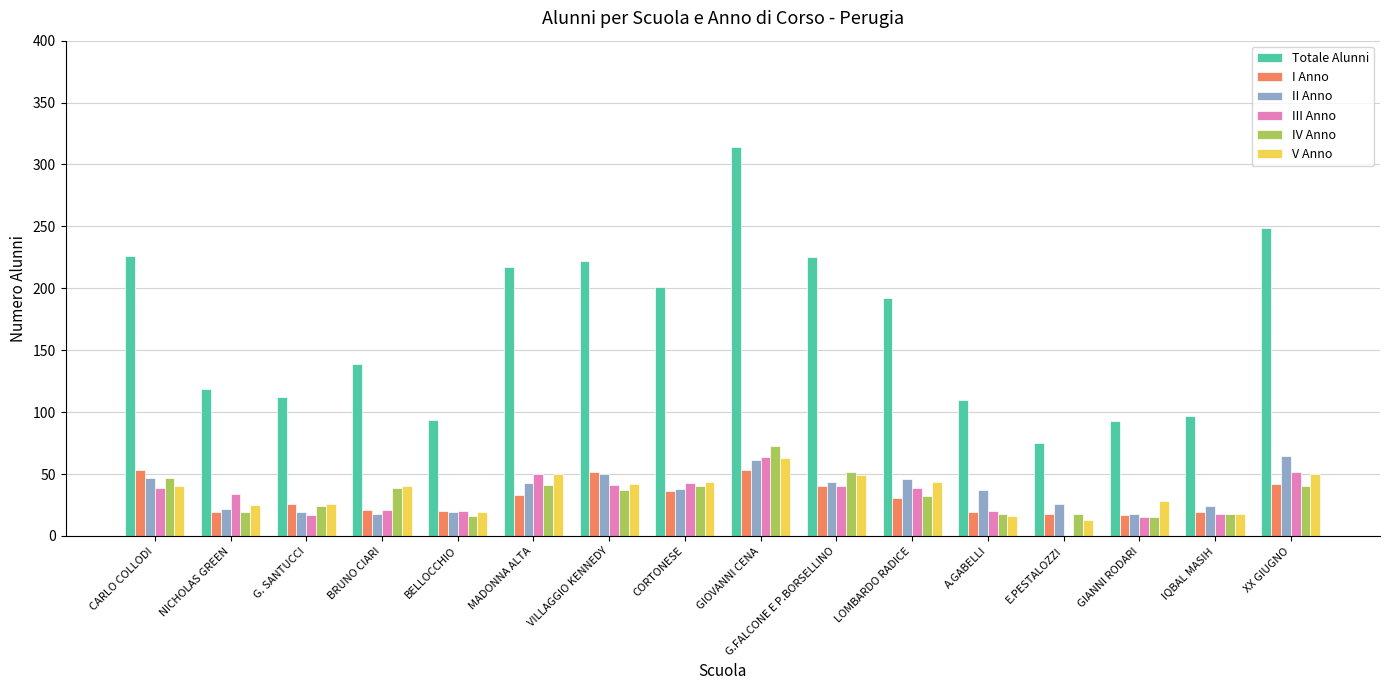

What is the spread (max minus min) of values at CARLO COLLODI?

187